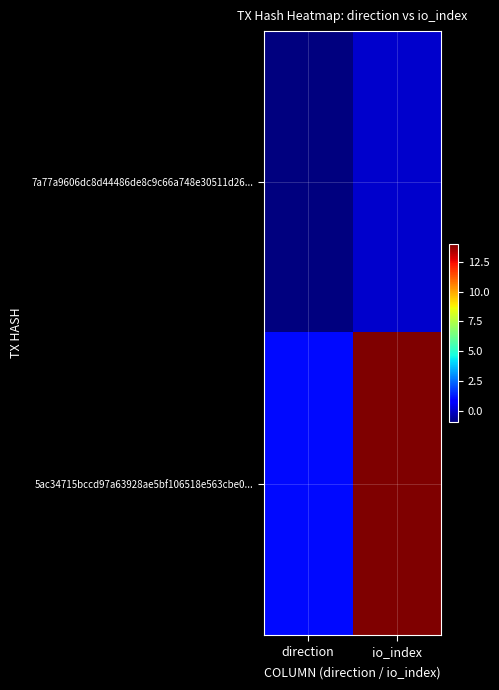

At direction, list the series in order from smallest to largest.

7a77a9606dc8d44486de8c9c66a748e30511d26..., 5ac34715bccd97a63928ae5bf106518e563cbe0...